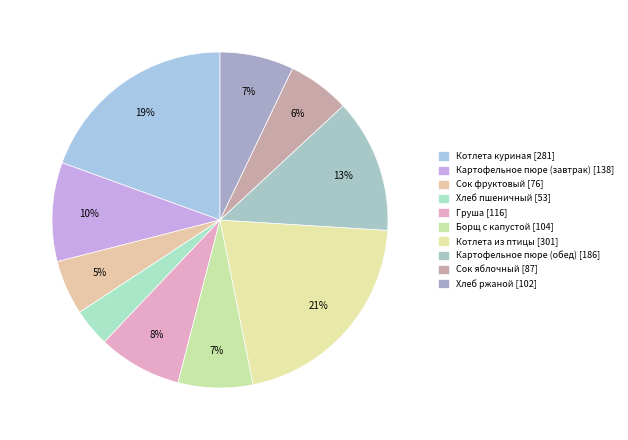

Is it true that Хлеб ржаной is 7% of the pie?

True